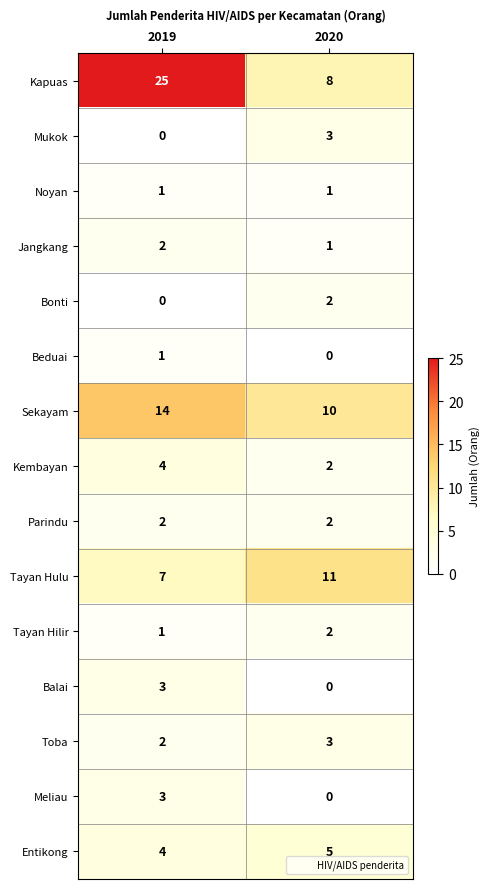

Which series has the largest total across all categories?

Kapuas